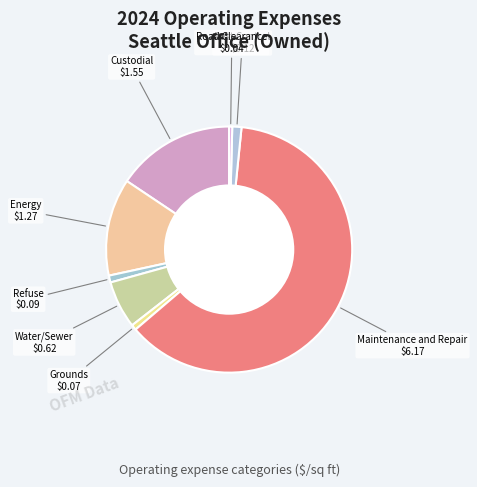

Combined, do Road Clearance and Custodial account for over 50%?

No